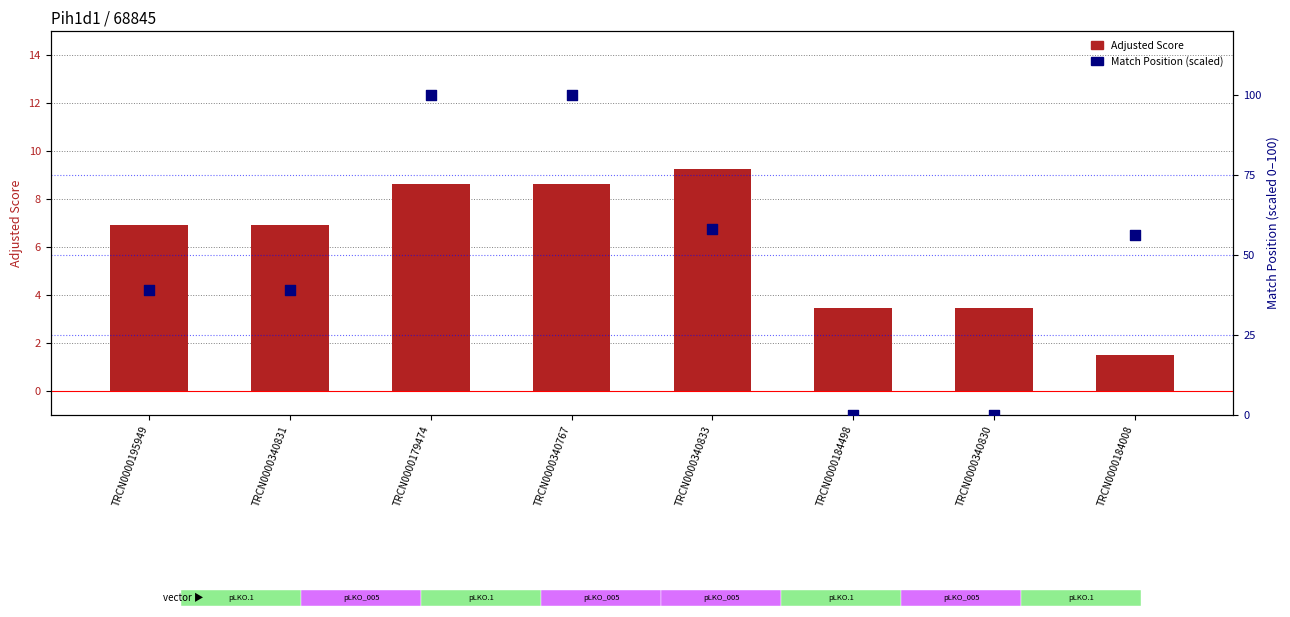

At how many categories does at least one series exceed 66?

2